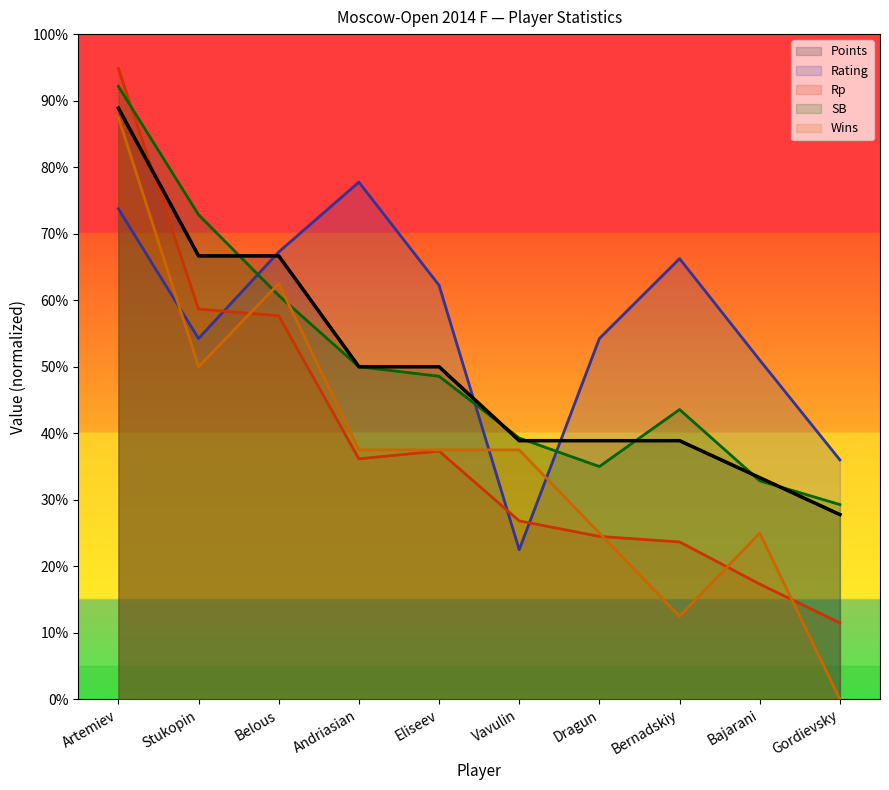

What are all the series names shown in the legend?

Points, Rating, Rp, SB, Wins